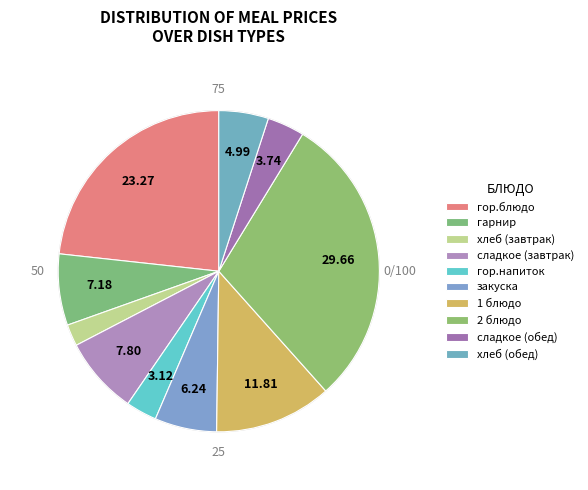

Between гор.блюдо and 2 блюдо, which is larger?

2 блюдо